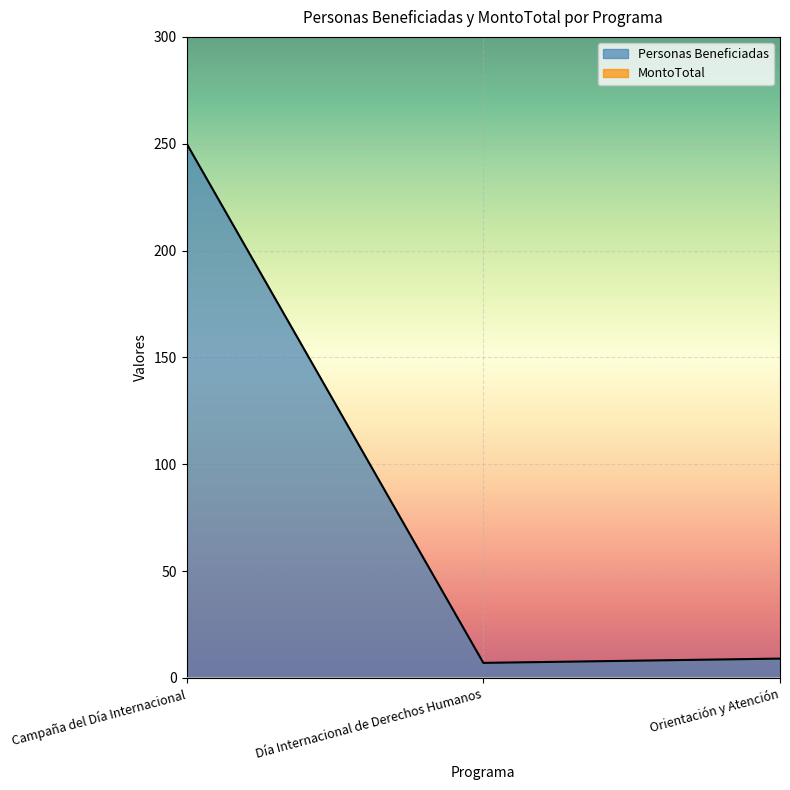

What is the difference between the highest and lowest values at Día Internacional de Derechos Humanos?

7